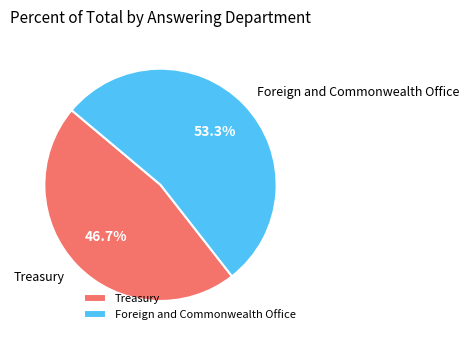

Do Treasury and Foreign and Commonwealth Office together represent more than half of the pie?

Yes